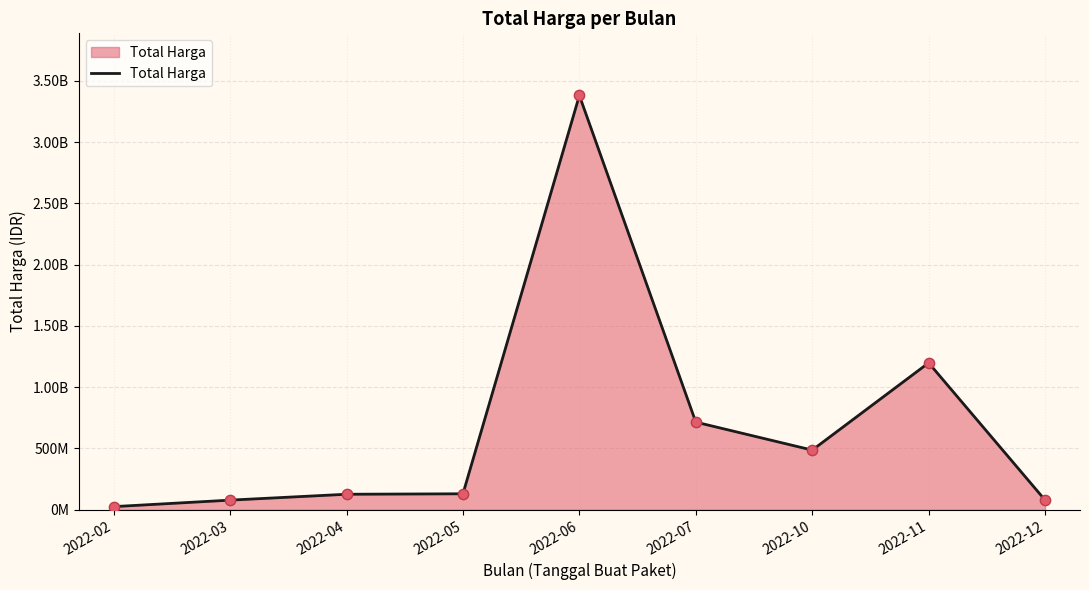

What is the change in value from 2022-03 to 2022-06?

+3301240972